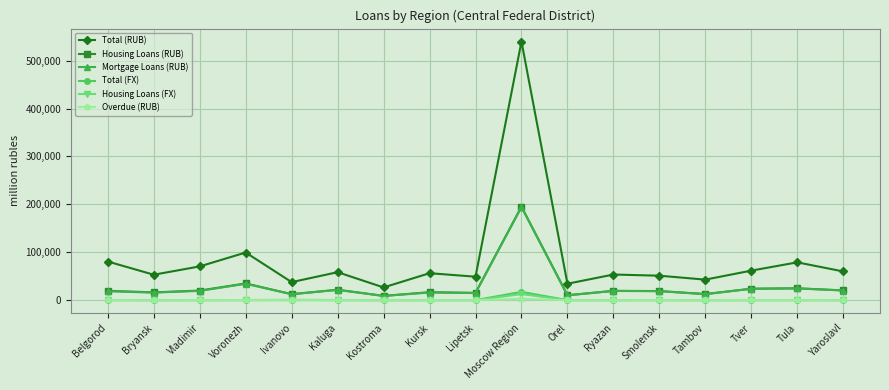

What is the maximum value shown in the chart?

539841